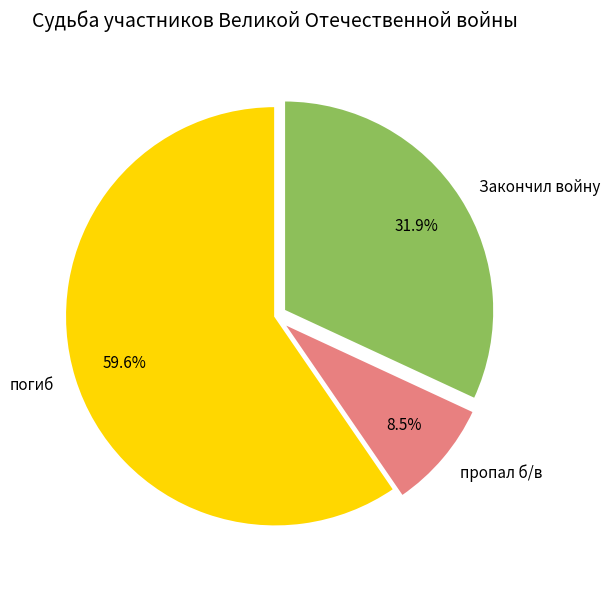

Is it true that погиб is 72% of the pie?

False